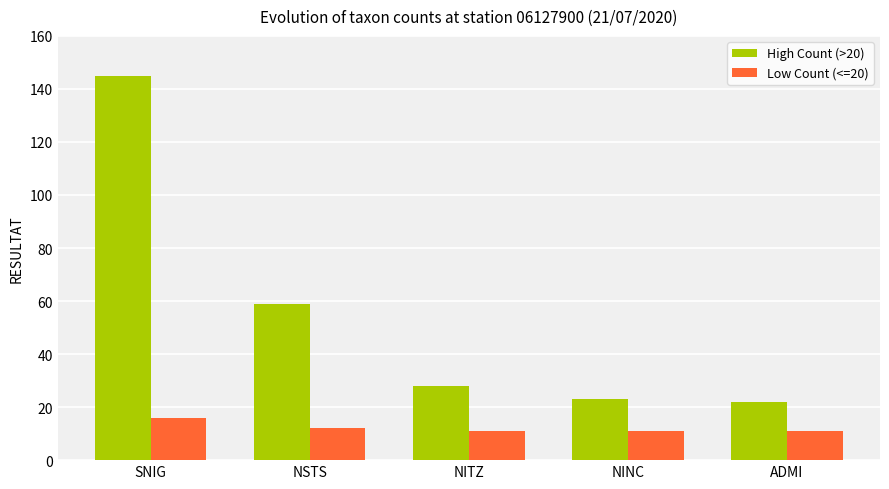

Does the chart contain any negative values?

No